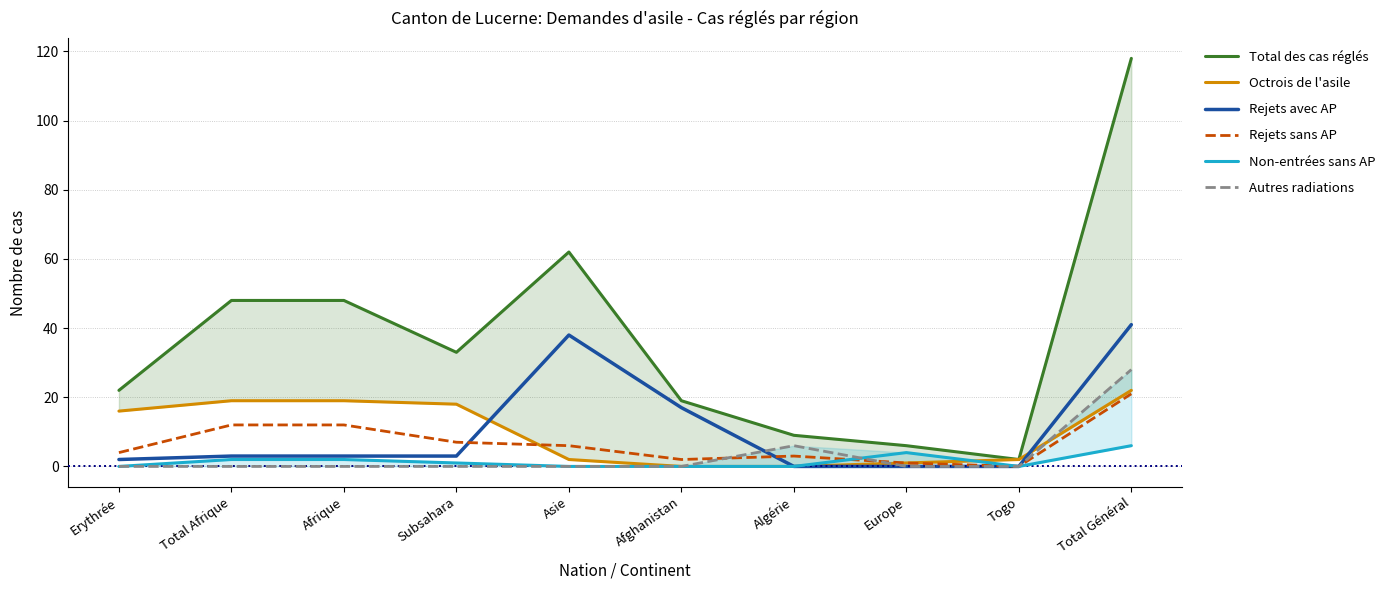

Does the chart have visible grid lines?

Yes